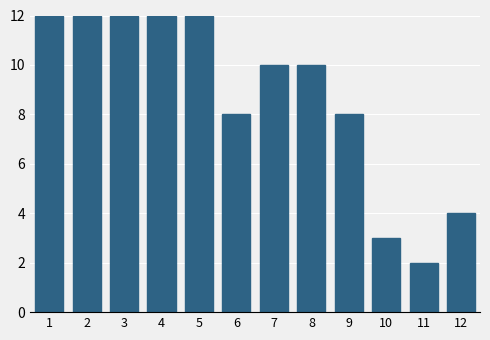

Reading left to right, extract all data points from this chart.

1=12	2=12	3=12	4=12	5=12	6=8	7=10	8=10	9=8	10=3	11=2	12=4